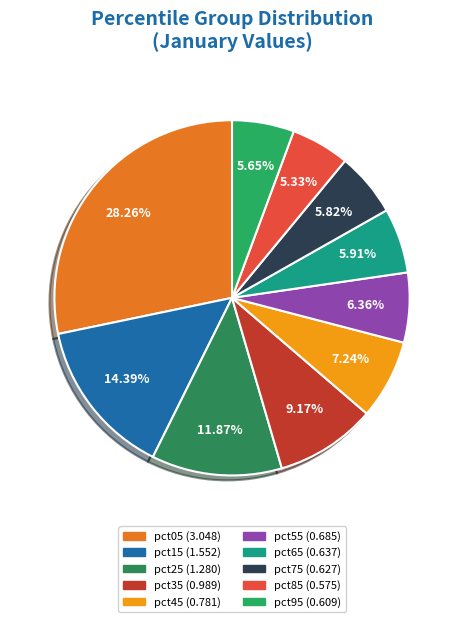

Rank the categories by value from lowest to highest.

pct85, pct95, pct75, pct65, pct55, pct45, pct35, pct25, pct15, pct05